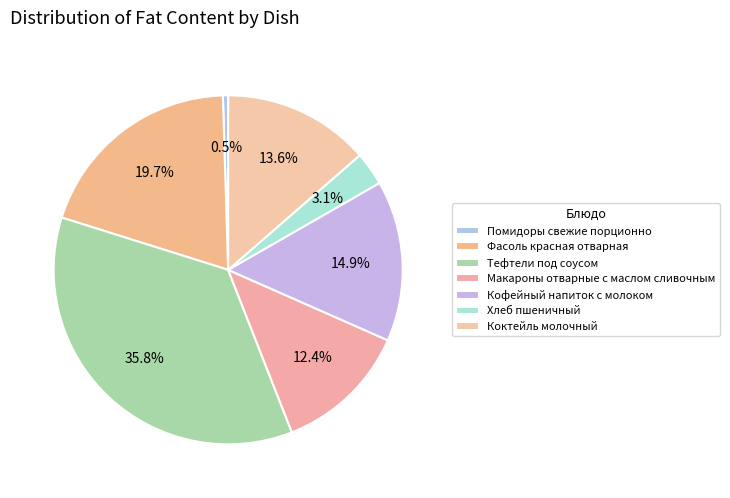

How many segments does this pie chart have?

7